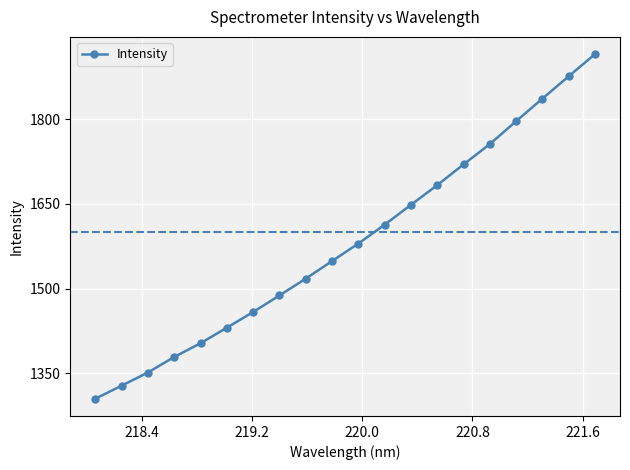

What is the average value?

1581.9